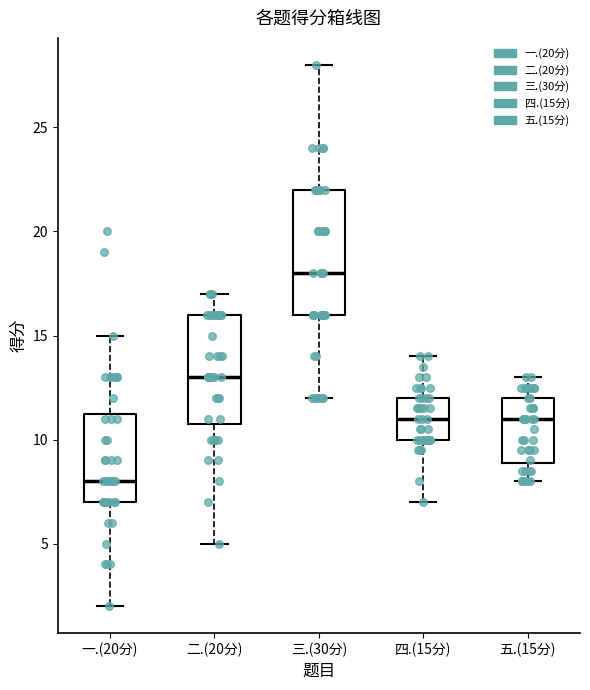

Reading left to right, transcribe this box plot: for each box, give where its median line is, the range the box spans, and where its two whiskers end, as read against the y-axis. The values are not printed on the chart, so give them approximately, as read against the axis.

一.(20分): median 8.0, box 7.0 to 11.5, whiskers 2.0 to 15.0
二.(20分): median 13.0, box 11.0 to 16.0, whiskers 5.0 to 17.0
三.(30分): median 18.0, box 16.0 to 22.0, whiskers 12.0 to 28.0
四.(15分): median 11.0, box 10.0 to 12.0, whiskers 7.0 to 14.0
五.(15分): median 11.0, box 9.0 to 12.0, whiskers 8.0 to 13.0